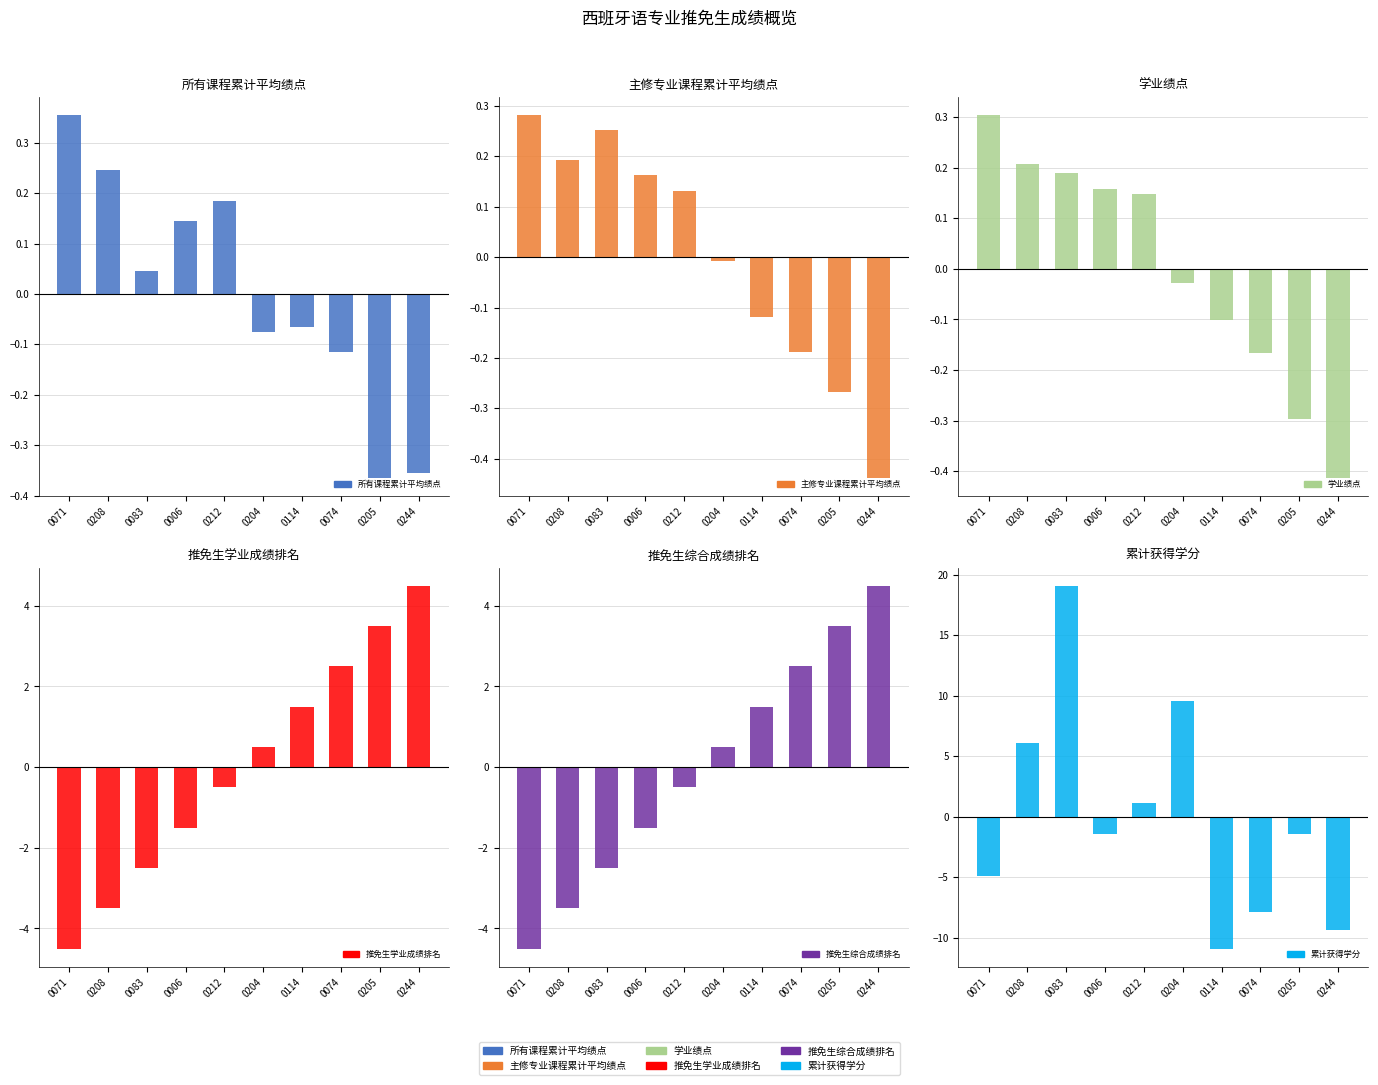

Which category has the highest value across all series?

0083